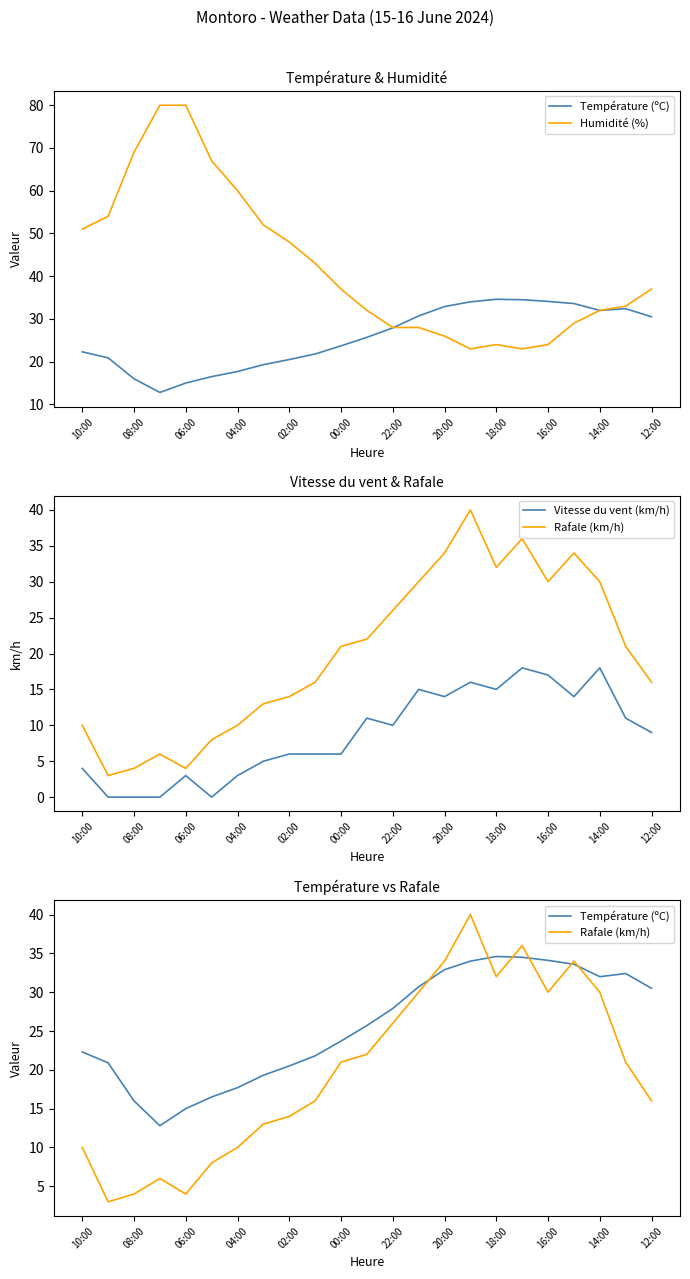

Does the chart have visible grid lines?

No